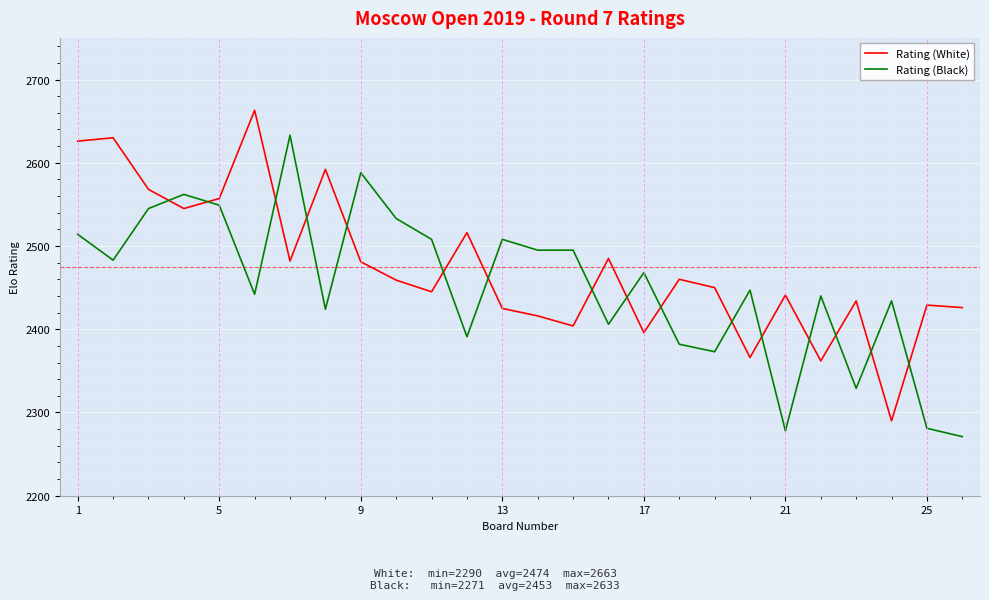

What is the minimum value shown in the chart?

2271